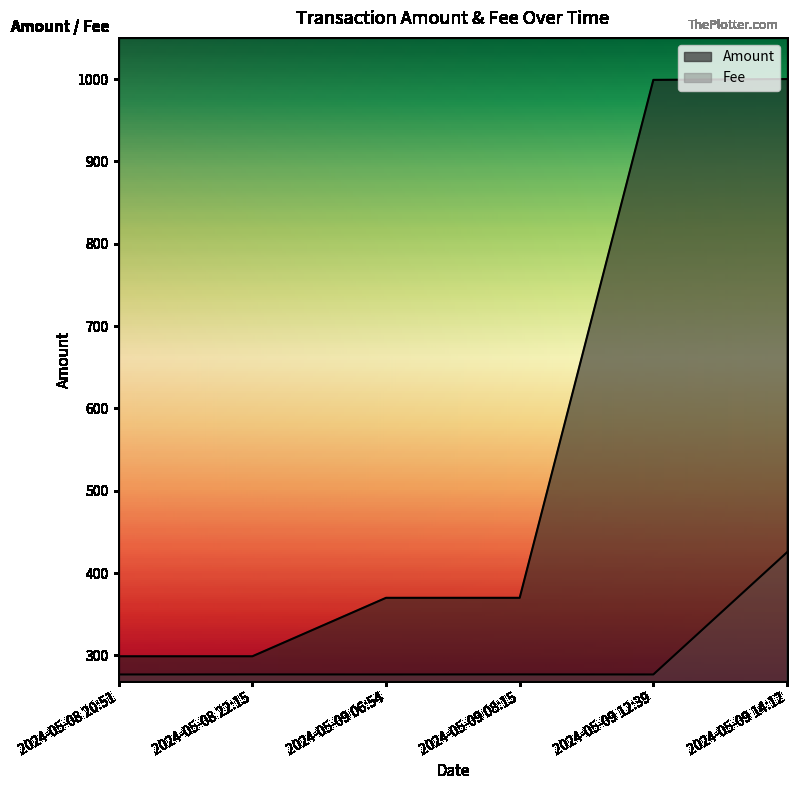

What is the spread (max minus min) of values at 2024-05-09 08:15?

354.9